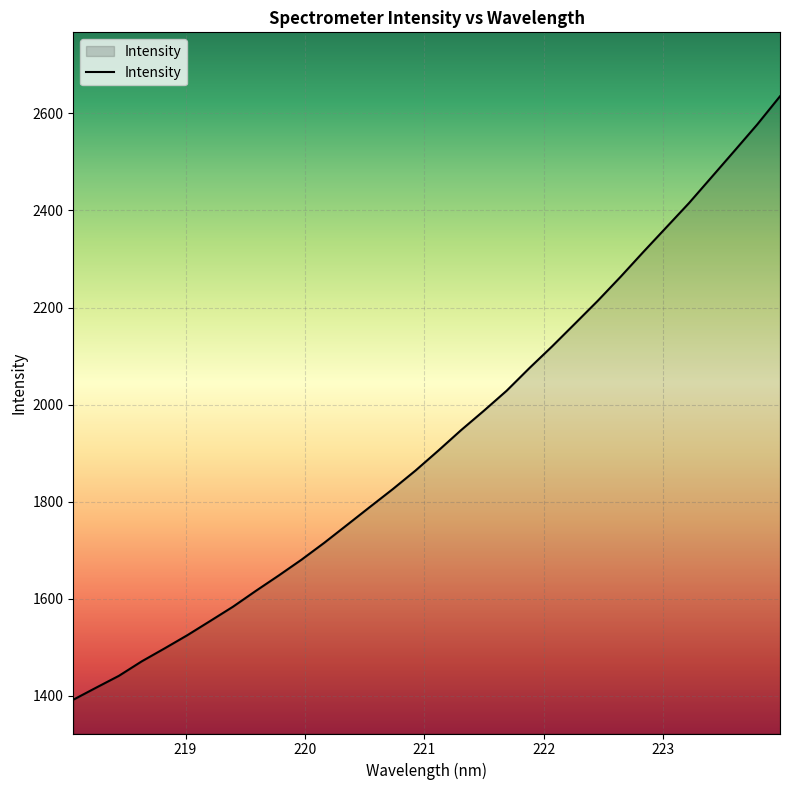

Count the number of data series in this chart.

1